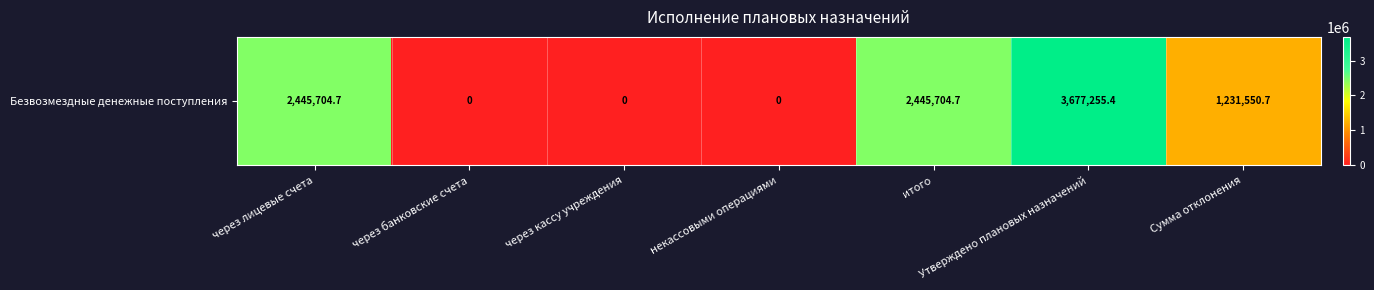

The chart shows a value of 0.0 at некассовыми операциями. True or false?

True